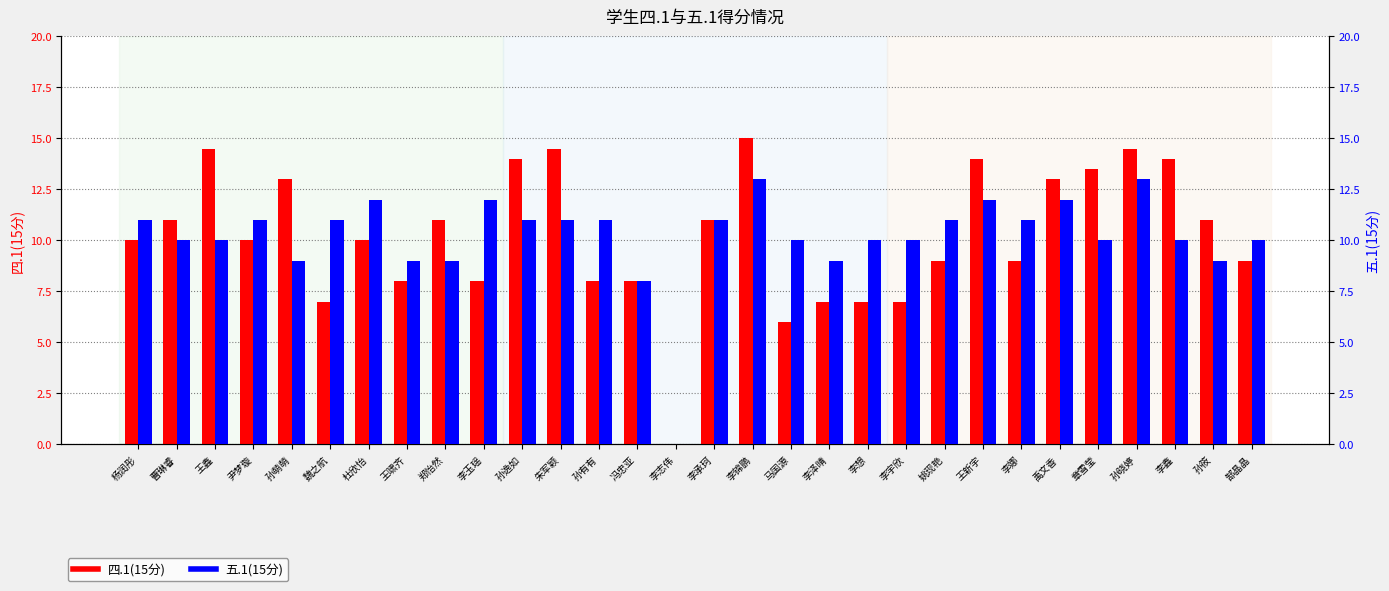

Is it true that 四.1(15分) equals 7.0 at 魏之航?

True